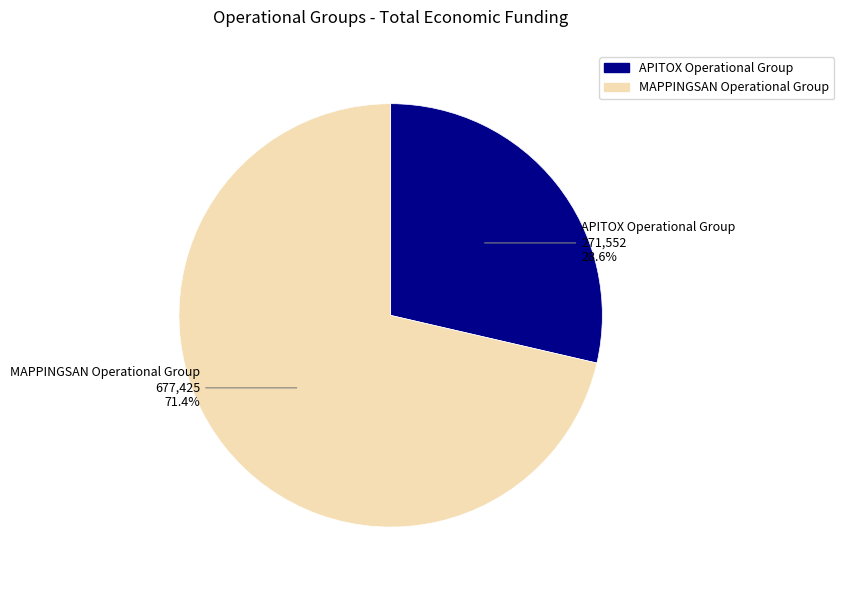

To the nearest percent, what is the average slice percentage?

50%